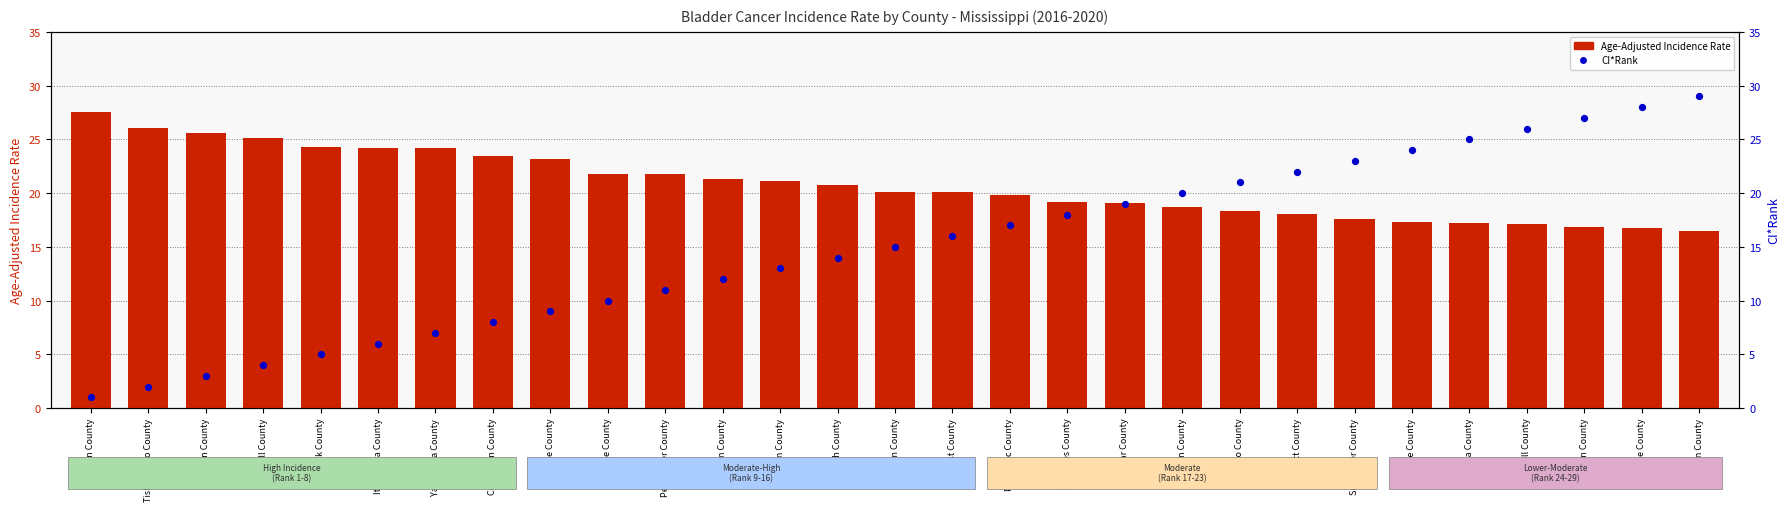

What are all the series names shown in the legend?

Age-Adjusted Incidence Rate, CI*Rank